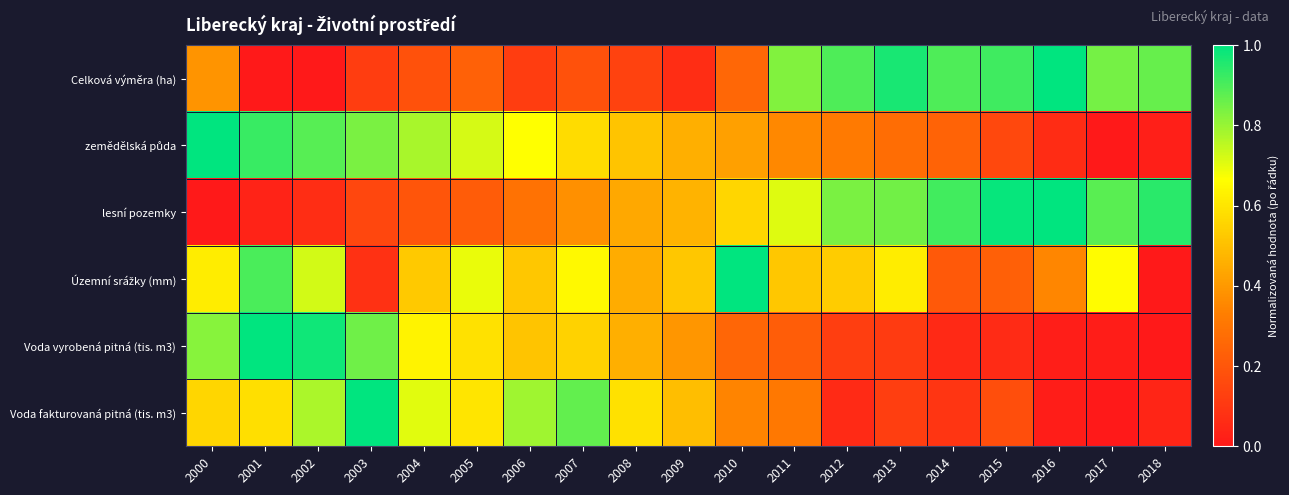

Which category has the highest value across all series?

2016